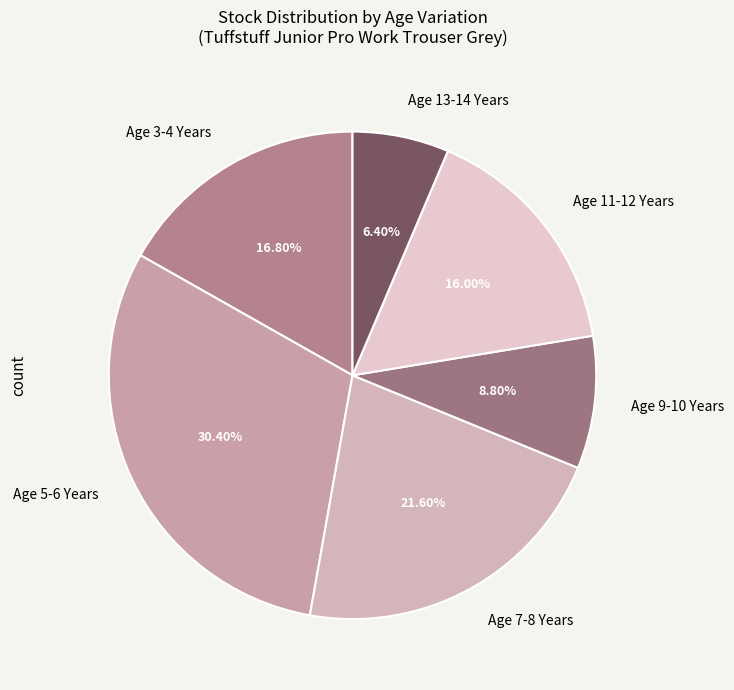

Between Age 5-6 Years and Age 3-4 Years, which is larger?

Age 5-6 Years